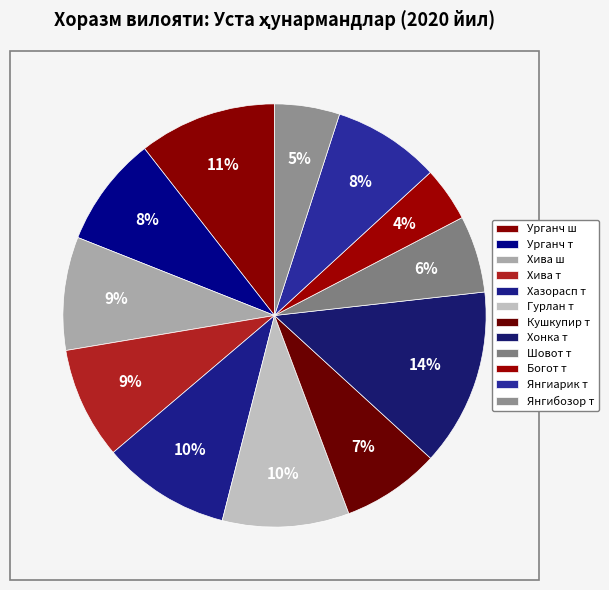

How many segments does this pie chart have?

12